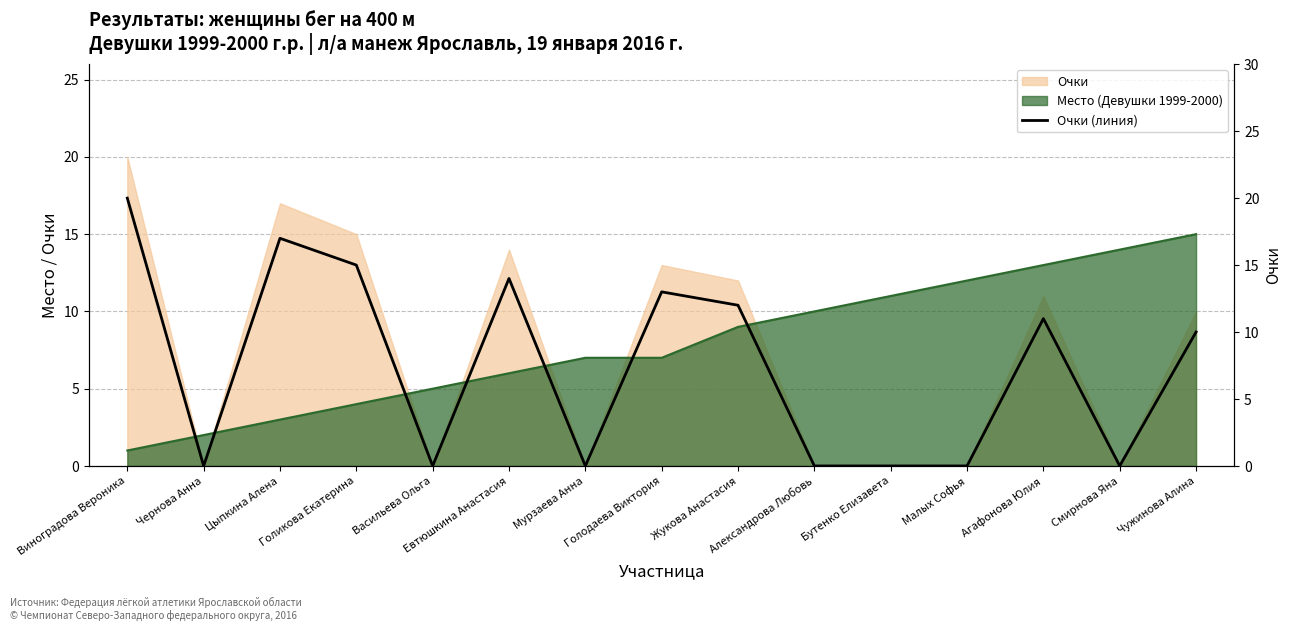

Rank the categories by value from highest to lowest.

Виноградова Вероника, Цыпкина Алена, Голикова Екатерина, Евтюшкина Анастасия, Голодаева Виктория, Жукова Анастасия, Агафонова Юлия, Чужинова Алина, Чернова Анна, Васильева Ольга, Мурзаева Анна, Александрова Любовь, Бутенко Елизавета, Малых Софья, Смирнова Яна